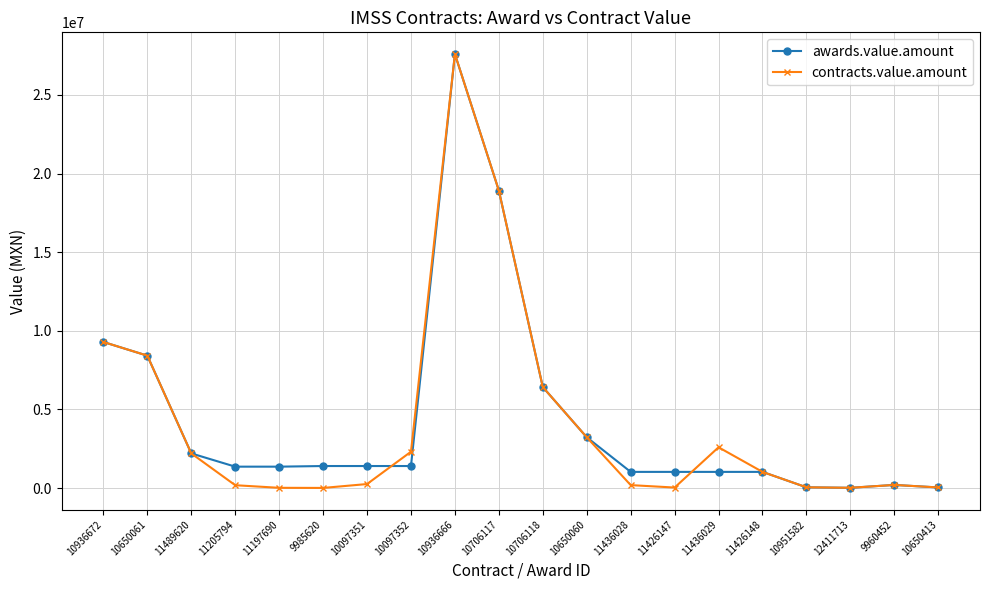

How many lines are shown in the chart?

2